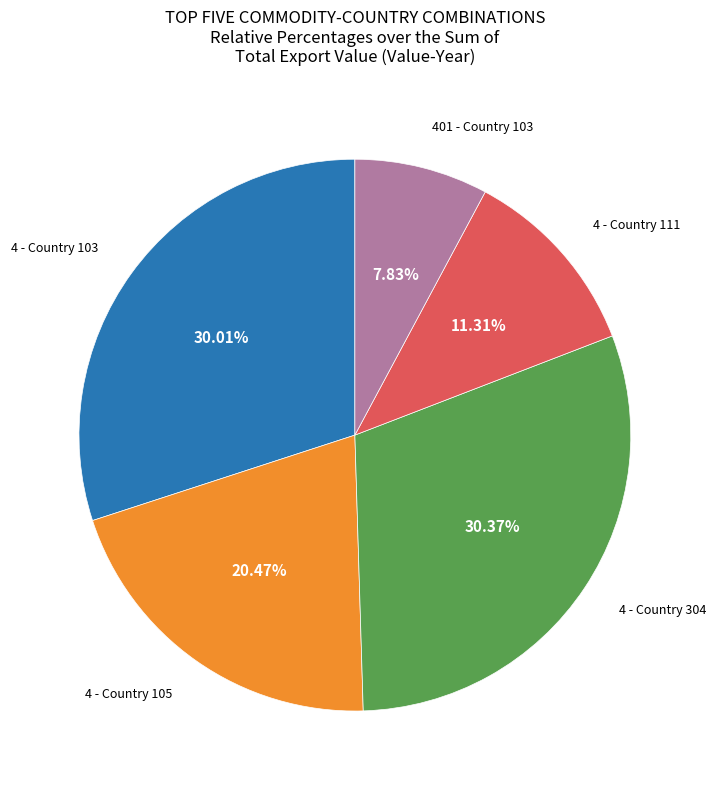

Is there a majority slice in this chart?

No